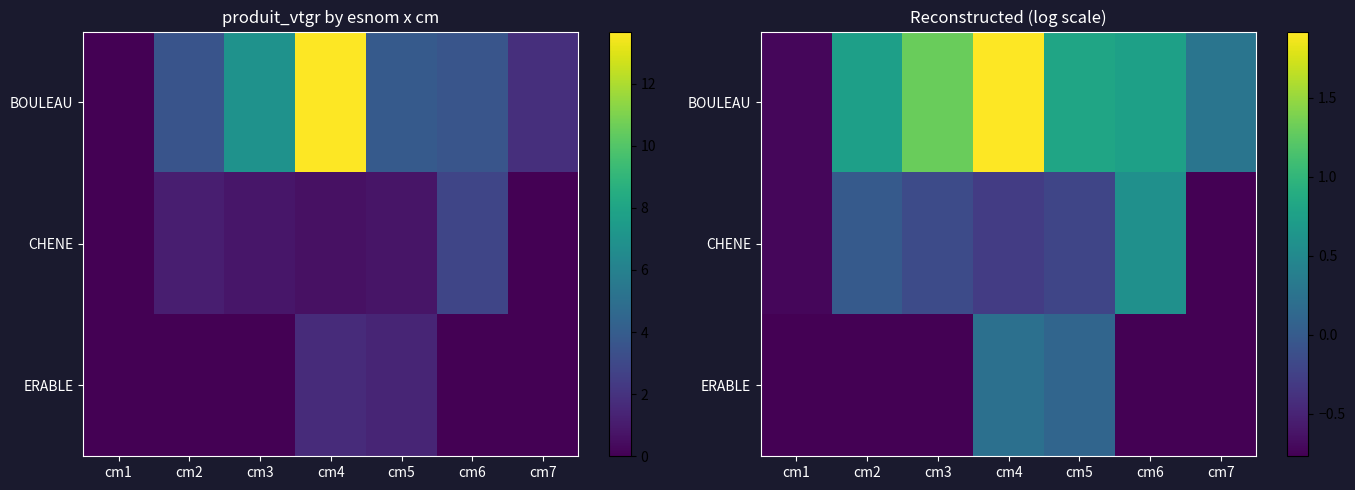

The value of CHENE at cm2 is -0.0. True or false?

True